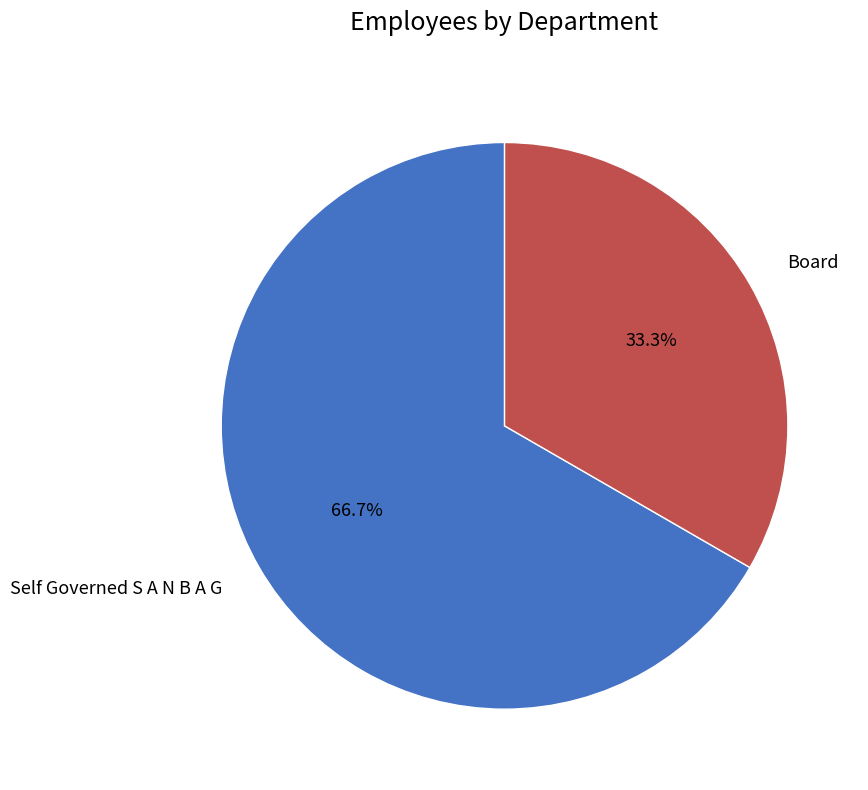

Which slice represents more than half of the pie?

Self Governed S A N B A G